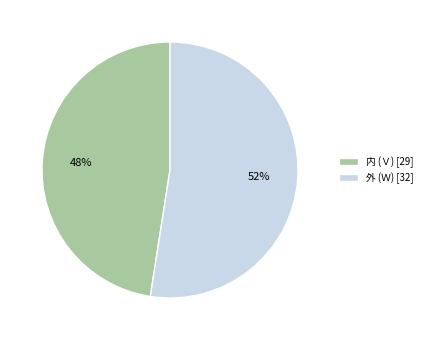

To the nearest percent, what is the average slice percentage?

50%